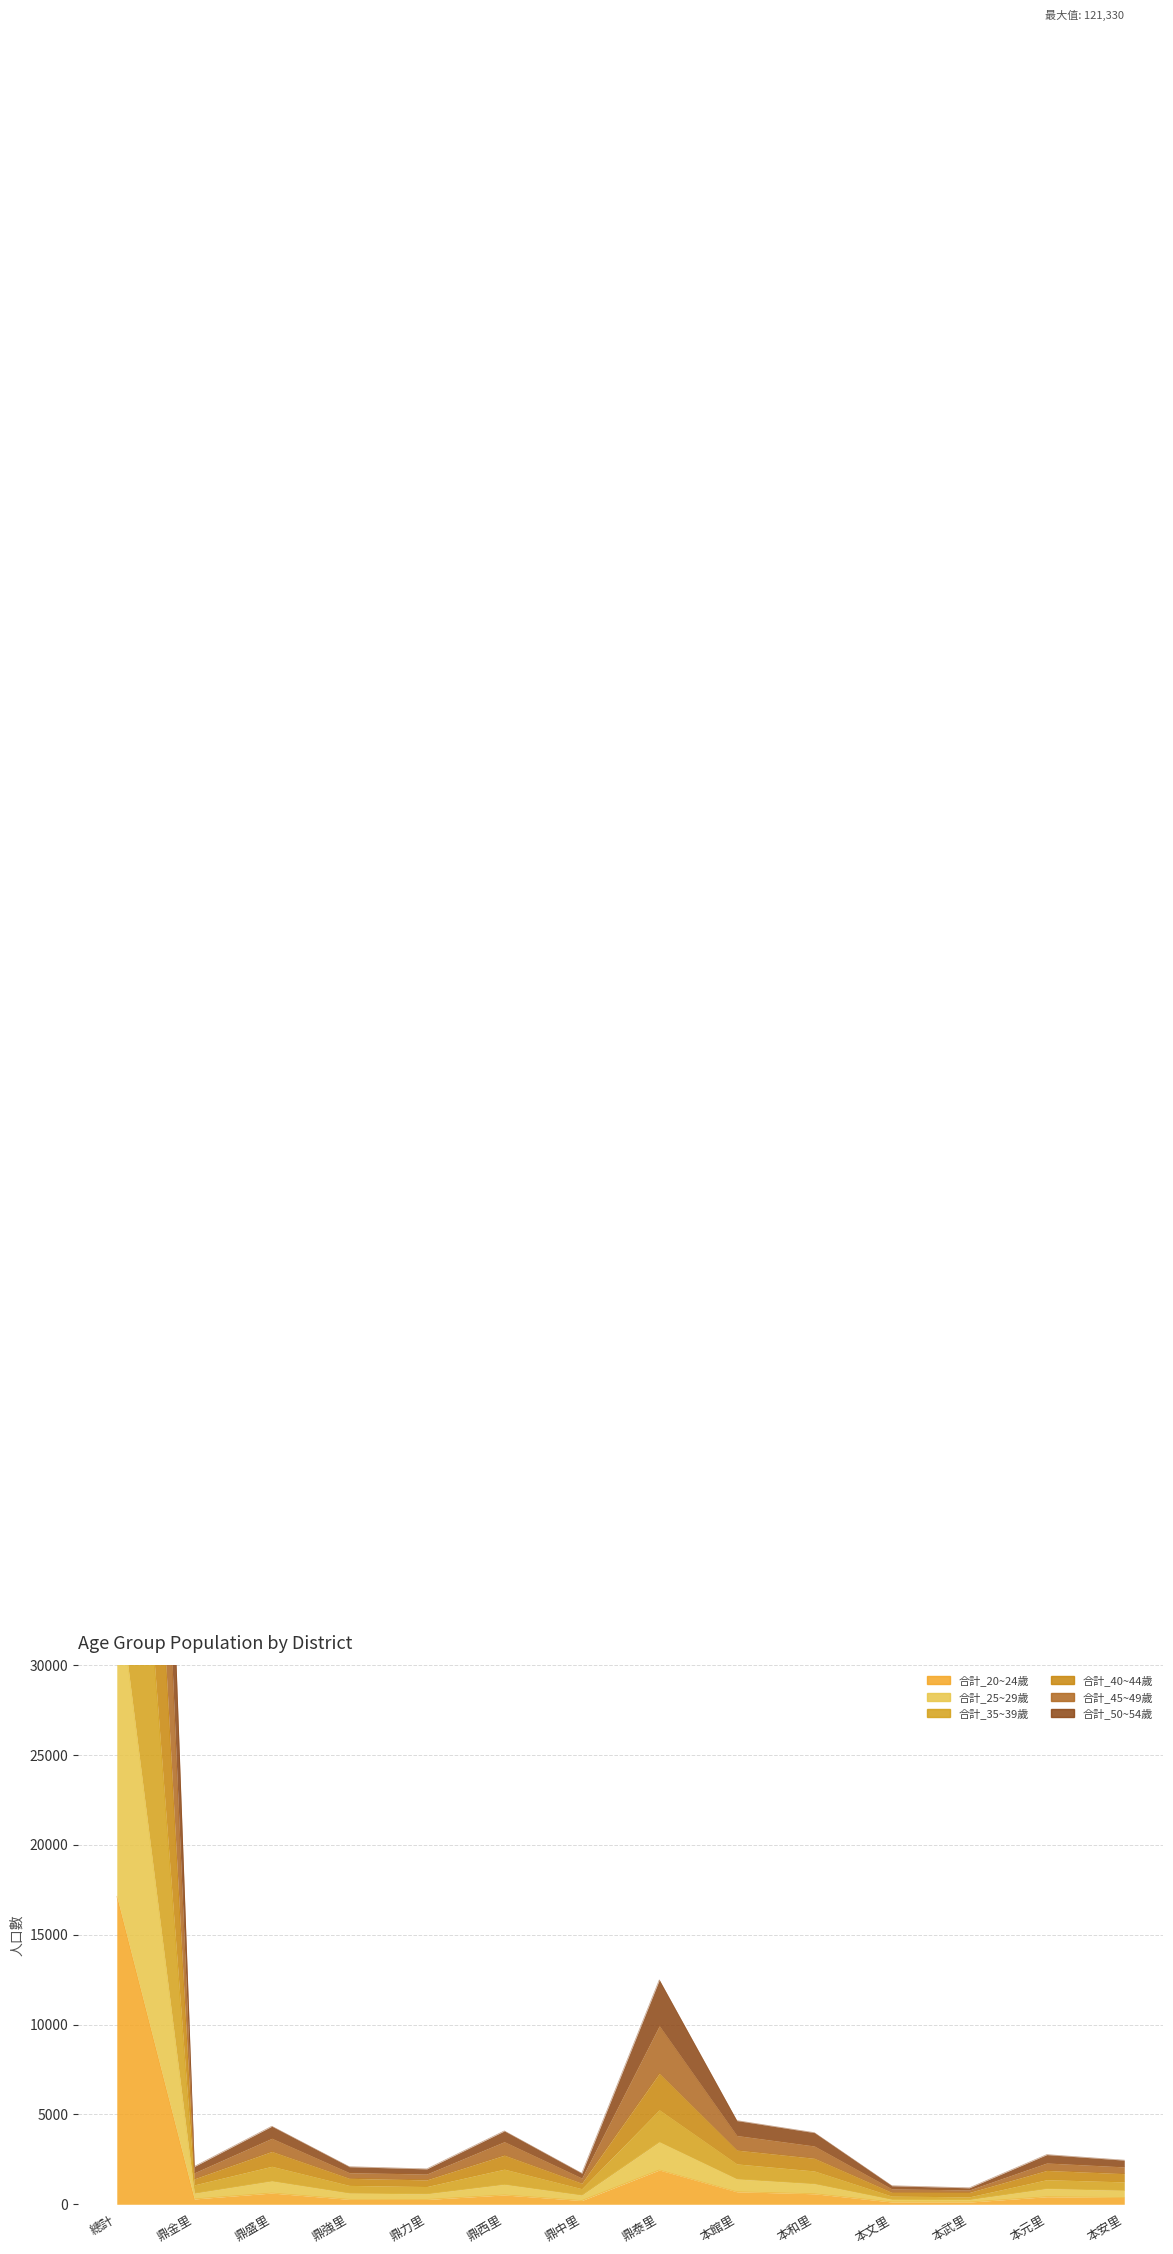

At how many categories does at least one series exceed 148?

14